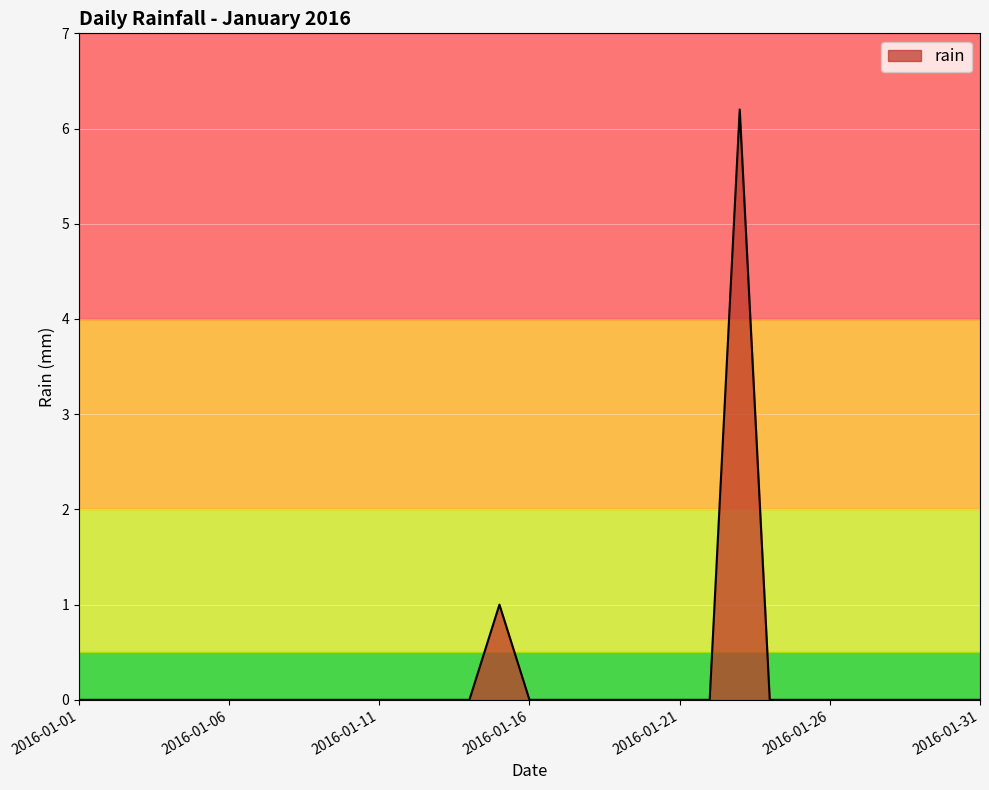

What is the difference between the maximum and minimum values?

6.2